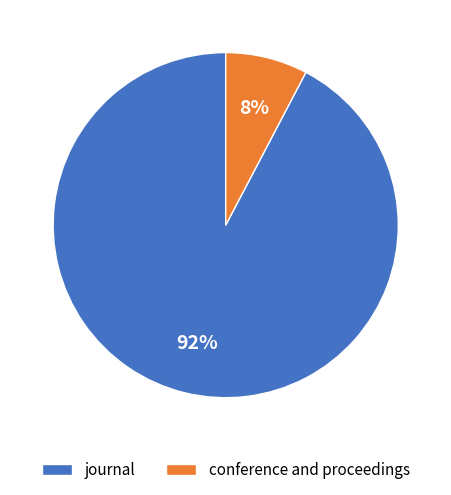

To the nearest percent, what is the average slice percentage?

50%